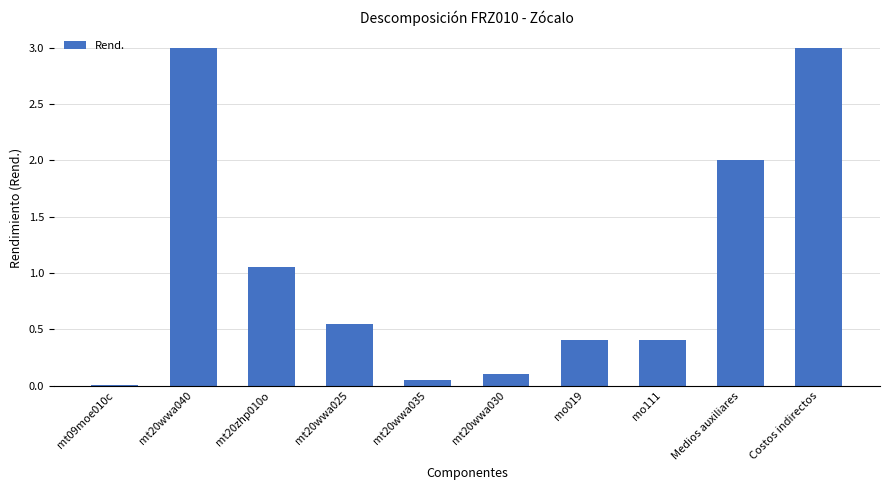

The chart shows a value of 0.4 at mo111. True or false?

True